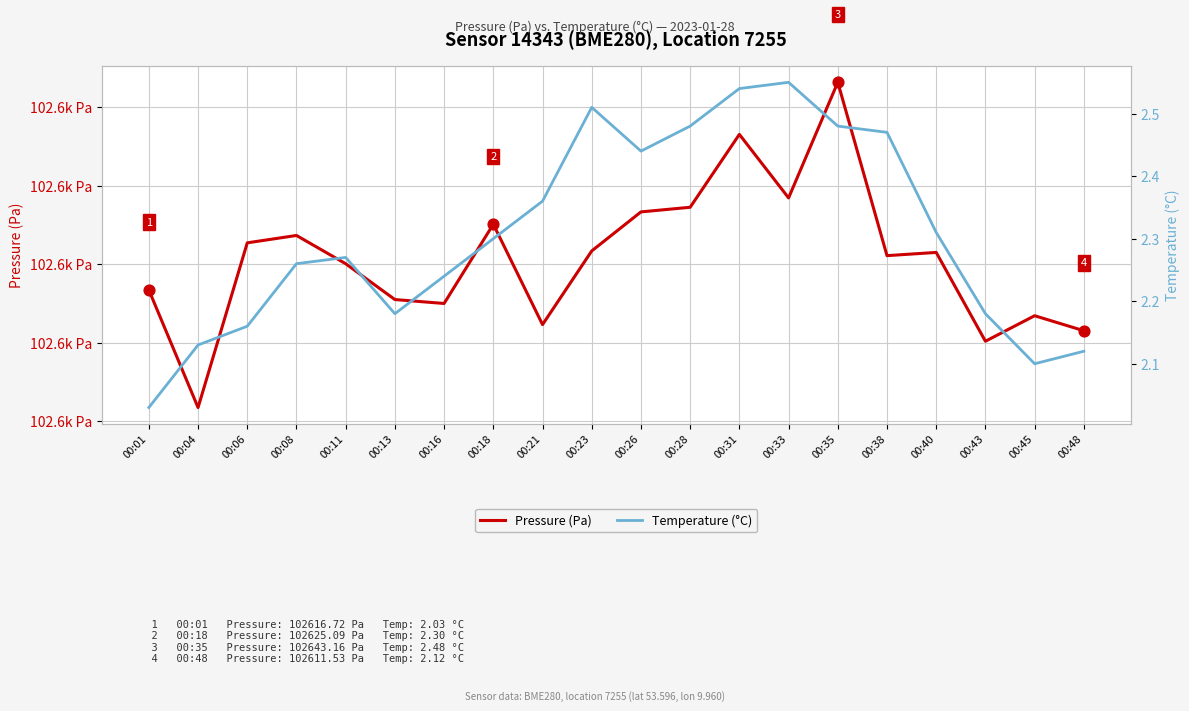

At how many categories does at least one series exceed 43107?

20